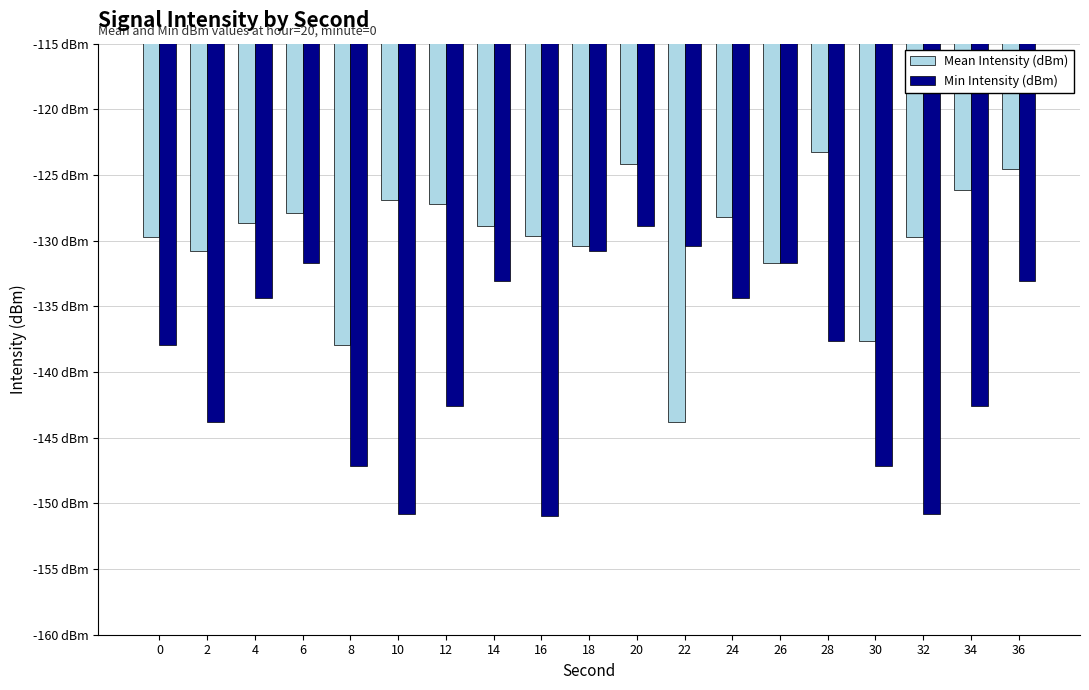

What are all the series names shown in the legend?

Mean Intensity (dBm), Min Intensity (dBm)